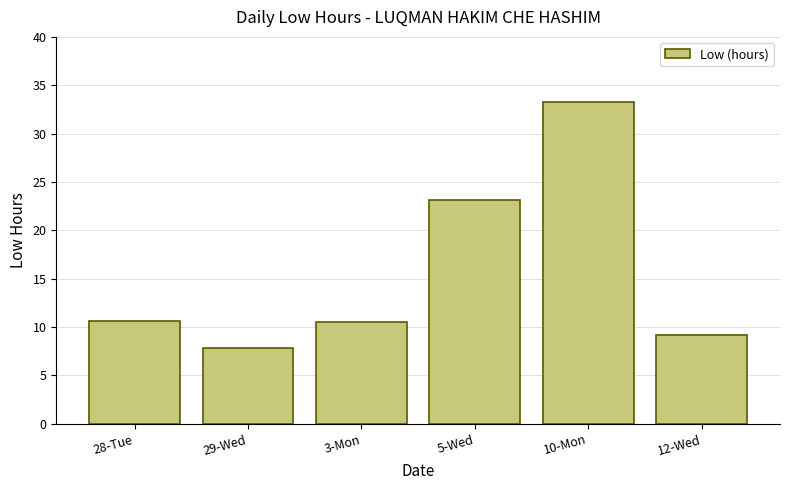

What position from the right is 10-Mon?

2